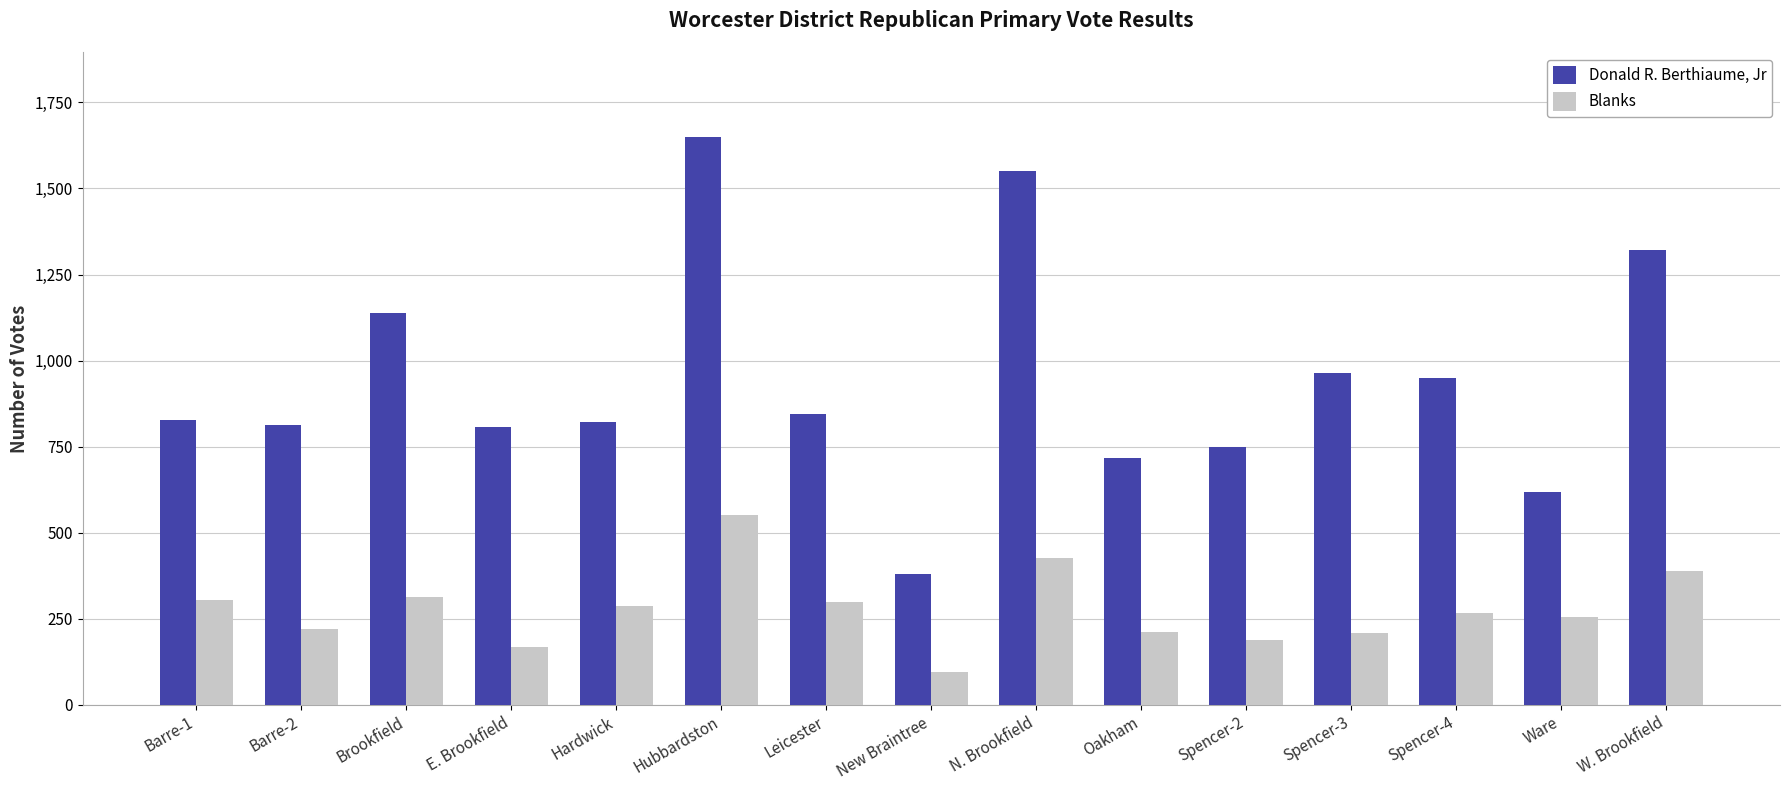

Which series has the largest total across all categories?

Donald R. Berthiaume, Jr